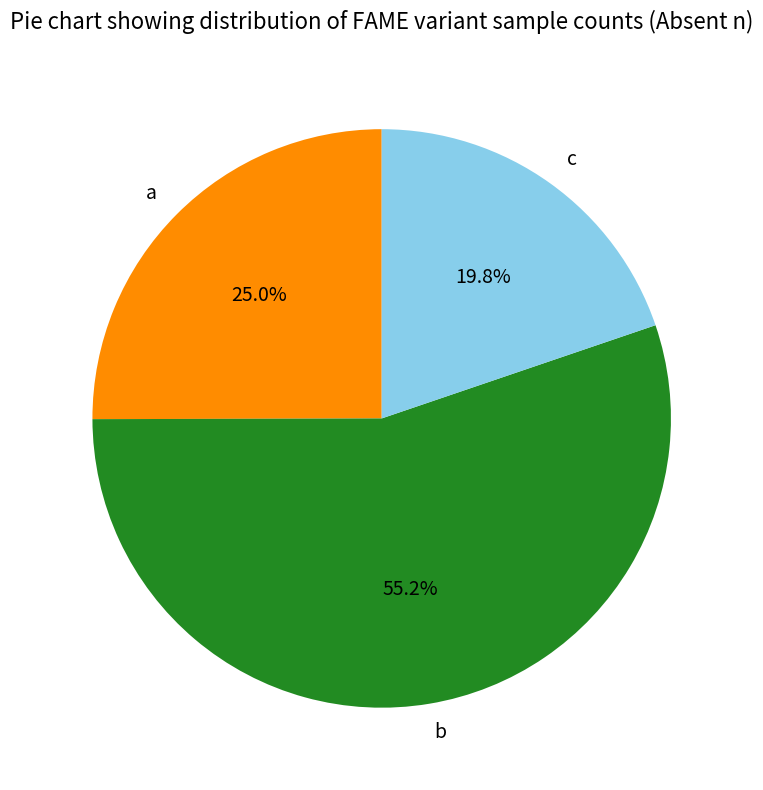

How much of the chart is everything except b?

44.8%